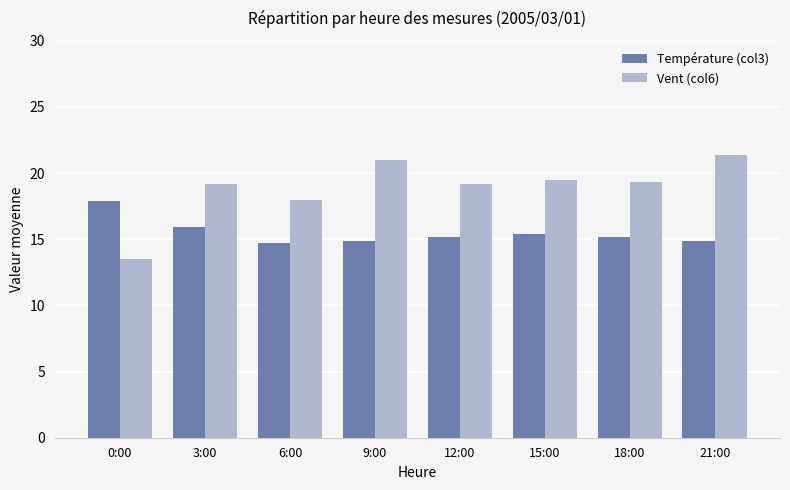

How many groups of bars are there?

8